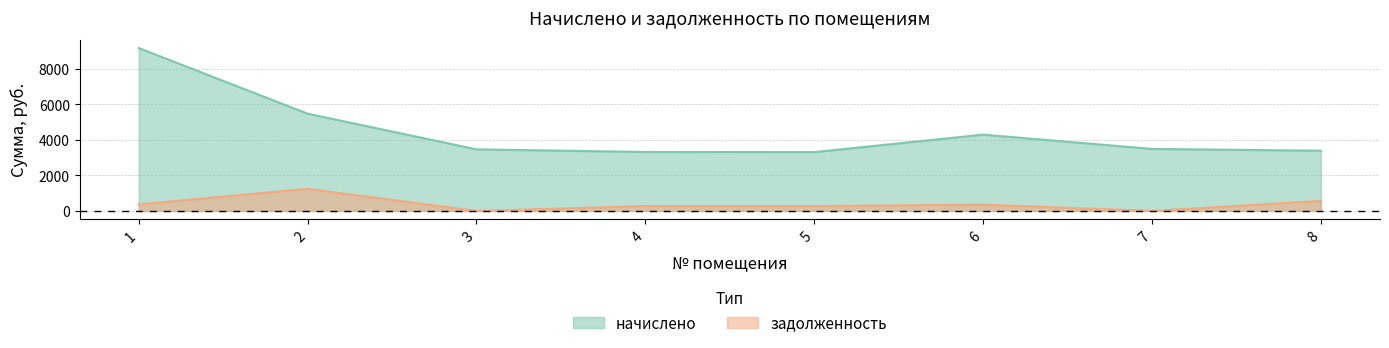

Which series has the largest total across all categories?

начислено